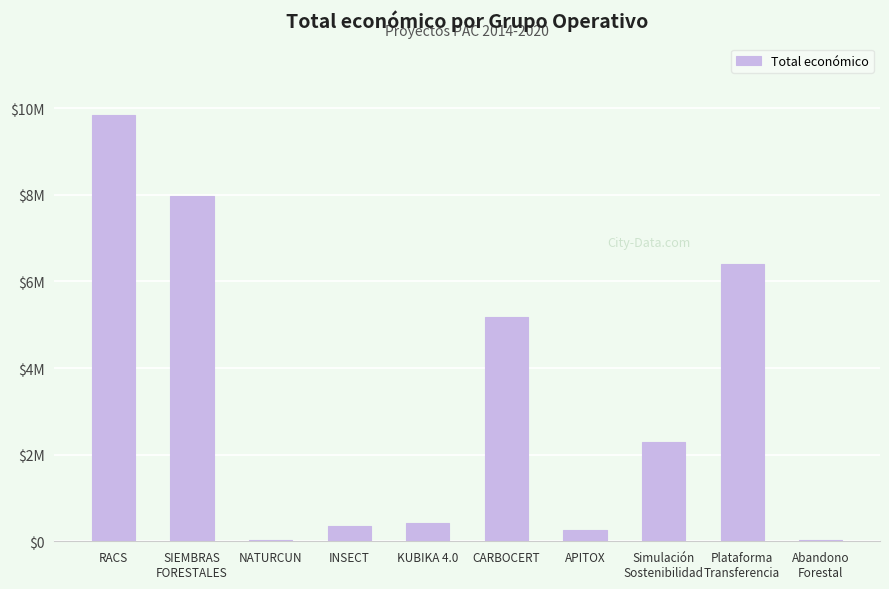

What is the ratio of the value at KUBIKA 4.0 to the value at SIEMBRAS
FORESTALES?

0.1